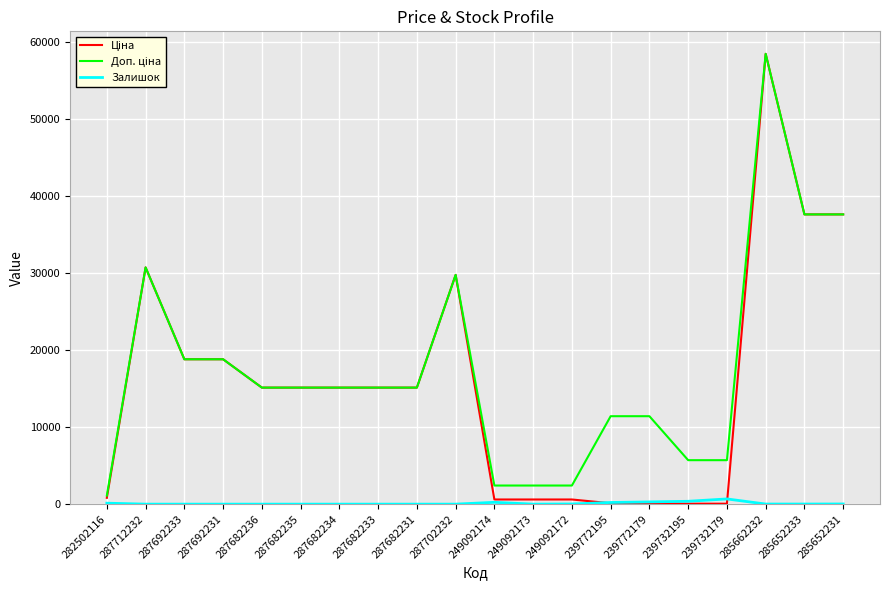

At which category is the sum across all series the highest?

285662232